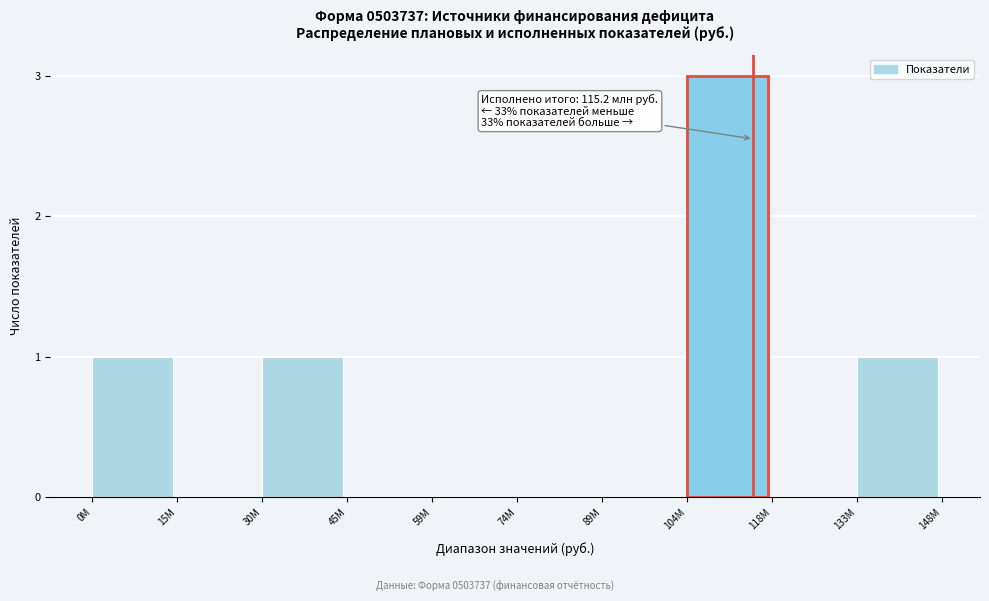

Reading right to left, extract all data points from this chart.

133M=1	118M=0	104M=3	89M=0	74M=0	59M=0	45M=0	30M=1	15M=0	0M=1